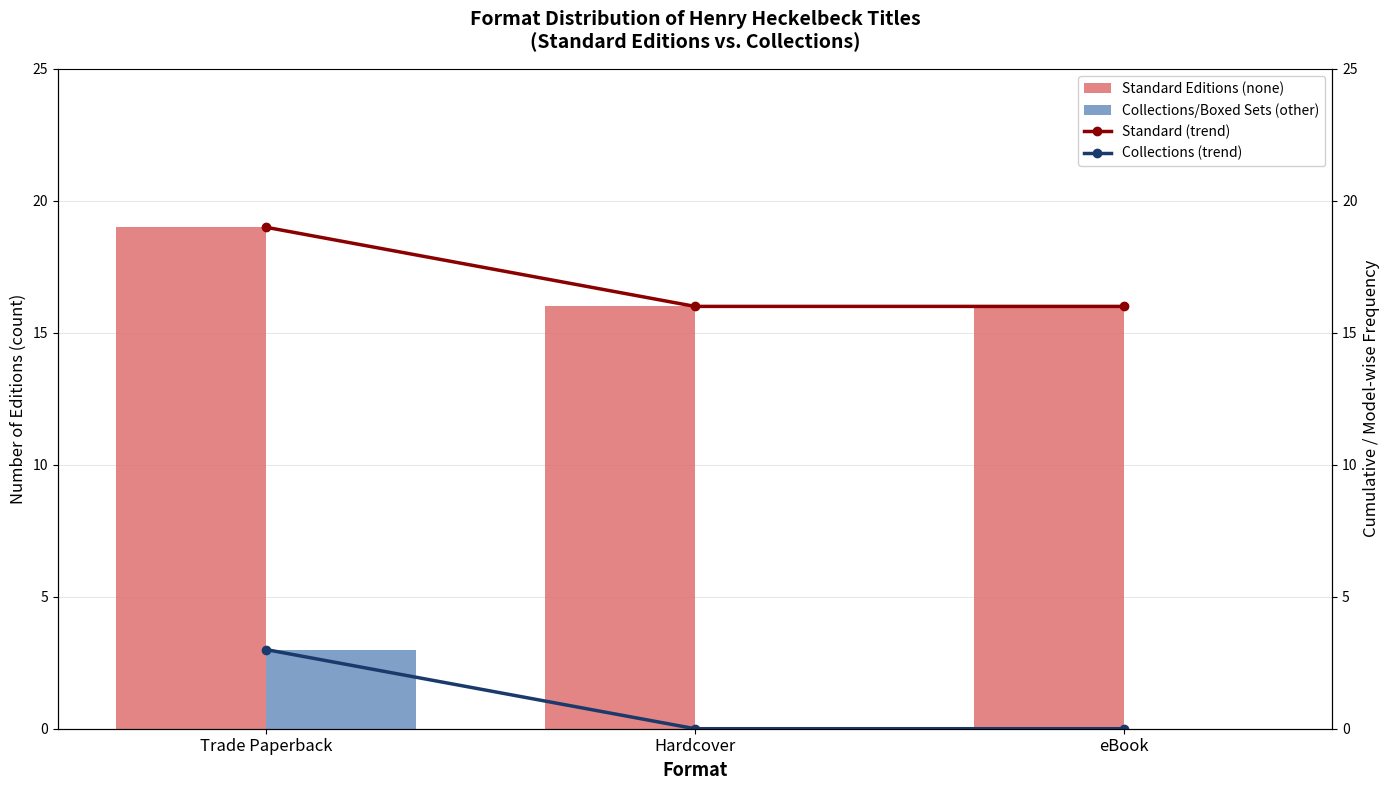

What are all the series names shown in the legend?

Standard Editions (none), Collections/Boxed Sets (other), Standard (trend), Collections (trend)